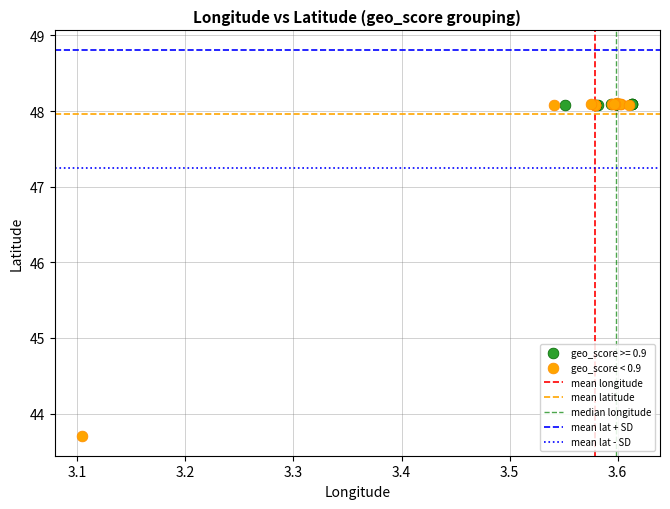

Which series has the largest Y range (max minus min)?

geo_score < 0.9